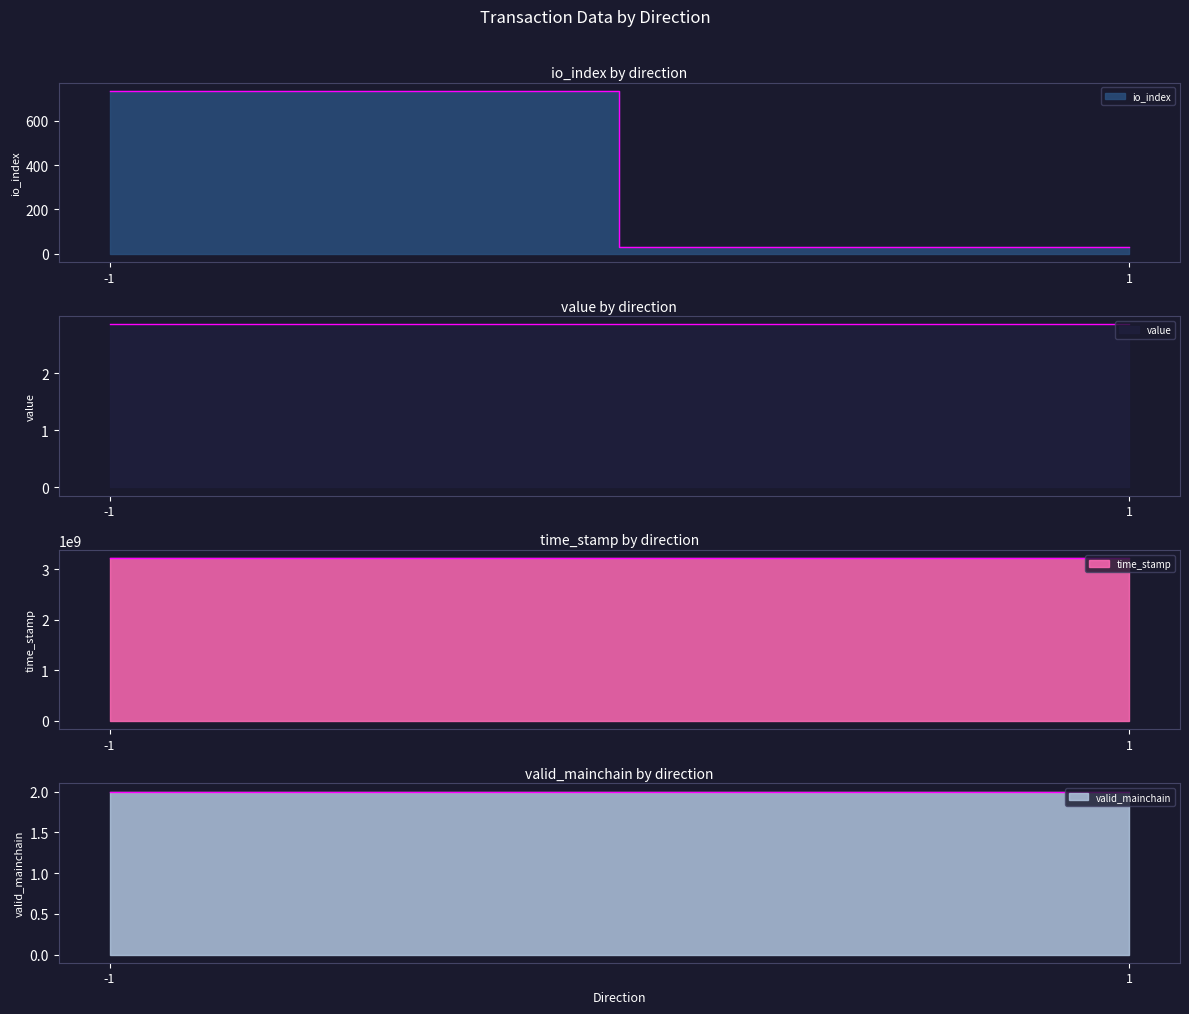

True or false: io_index and time_stamp cross at least once.

False